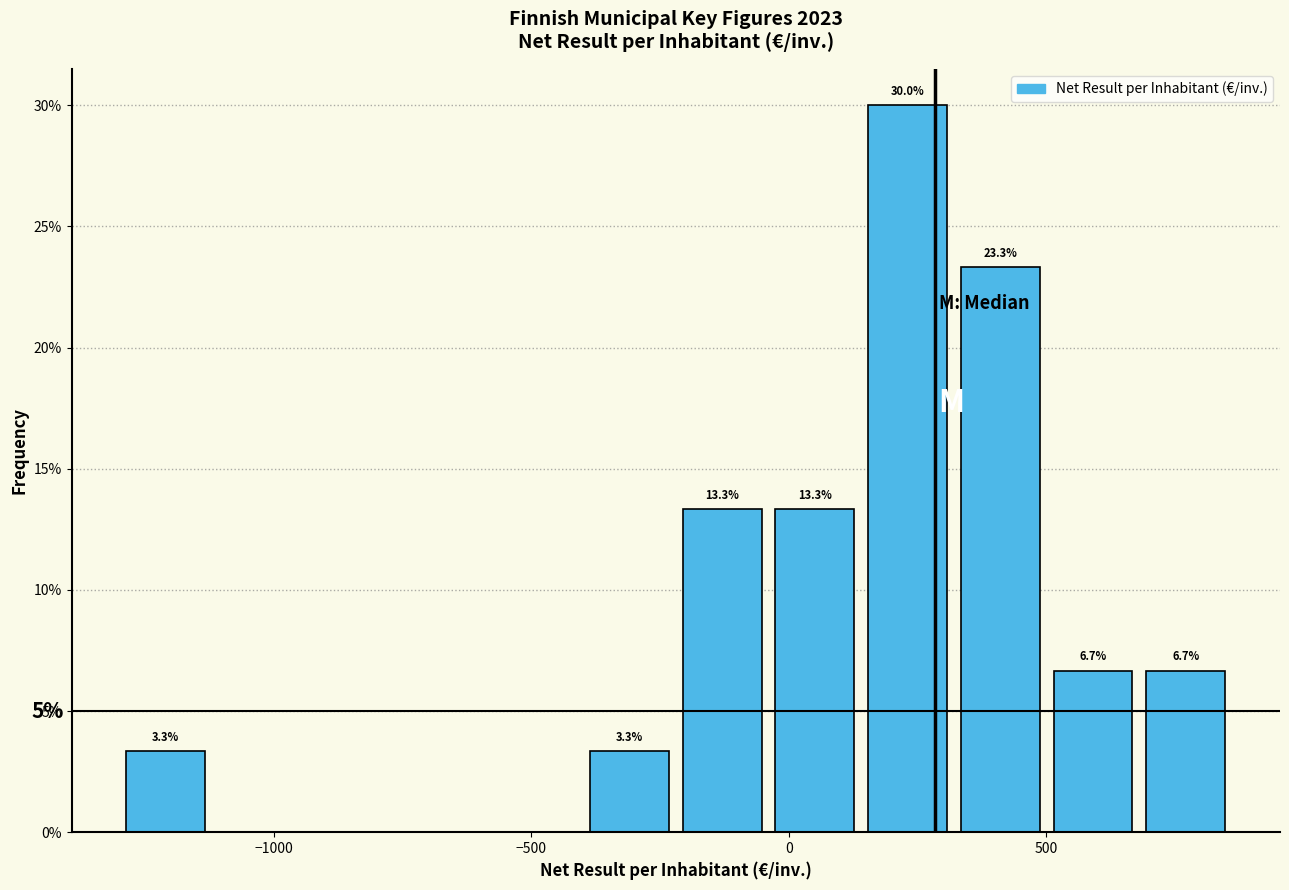

Read against the x-axis, roughly where is the centre of the tallest bar?

250